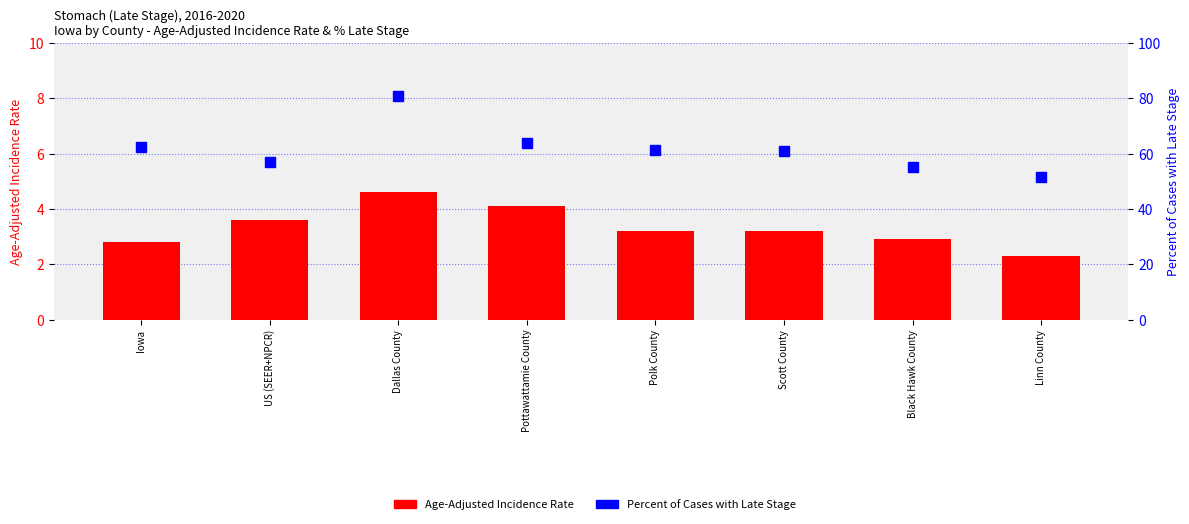

True or false: Age-Adjusted Incidence Rate has a value of 3.6 at US (SEER+NPCR).

True